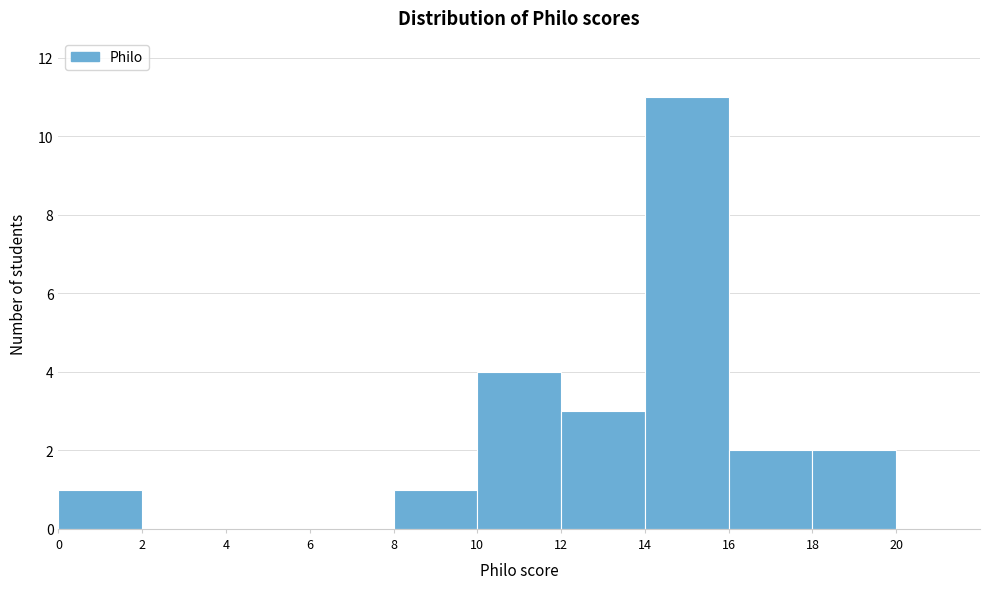

What is the height of the bar covering 8 to 10 on the x-axis? The values are not printed on the chart, so give them approximately, as read against the axis.

1